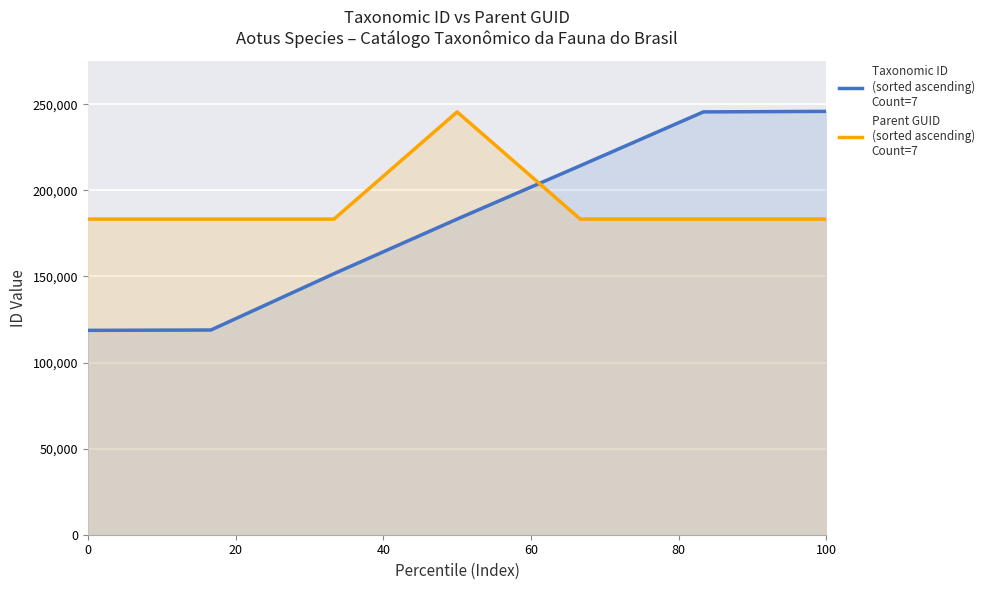

Does the chart display data point markers on the line(s)?

No